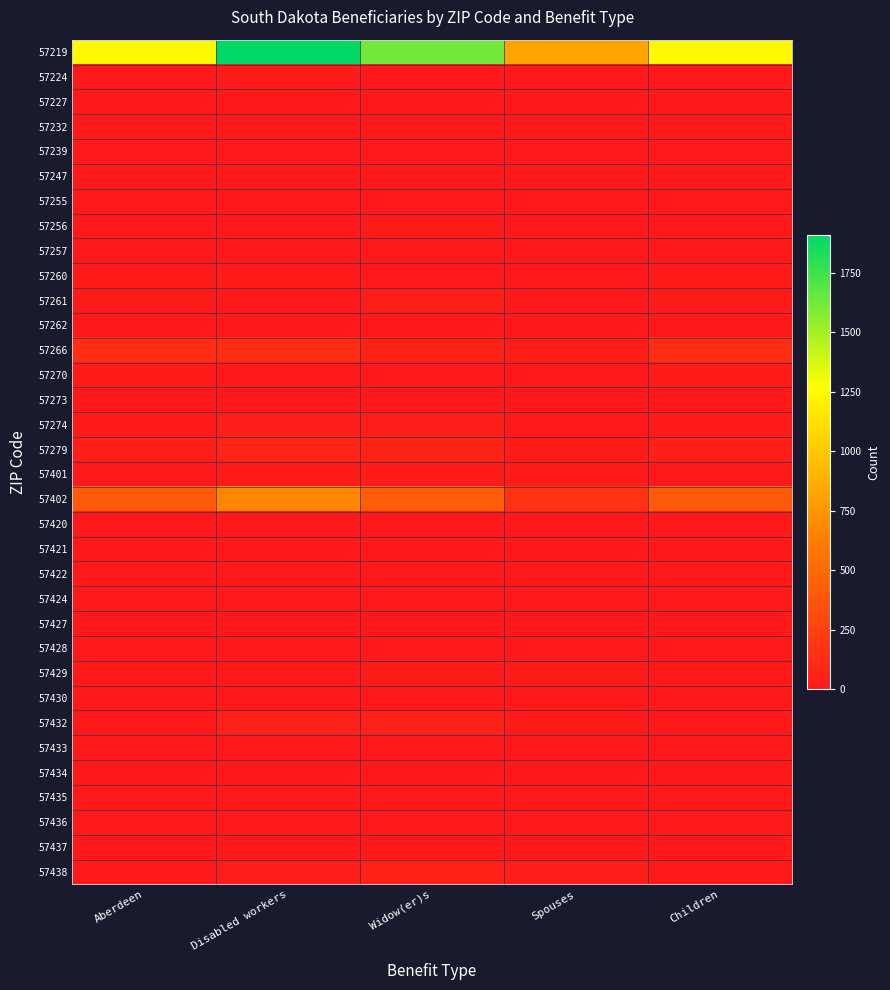

Between Aberdeen and Disabled workers, which series saw the biggest shift?

57219